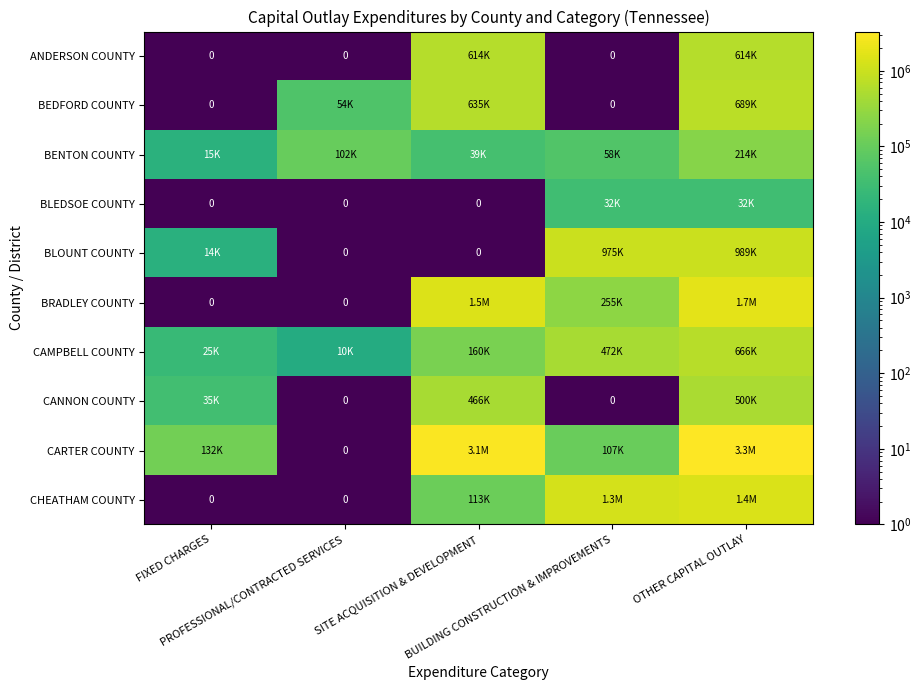

The BLOUNT COUNTY series shows 975090.0 at BUILDING CONSTRUCTION & IMPROVEMENTS. True or false?

True